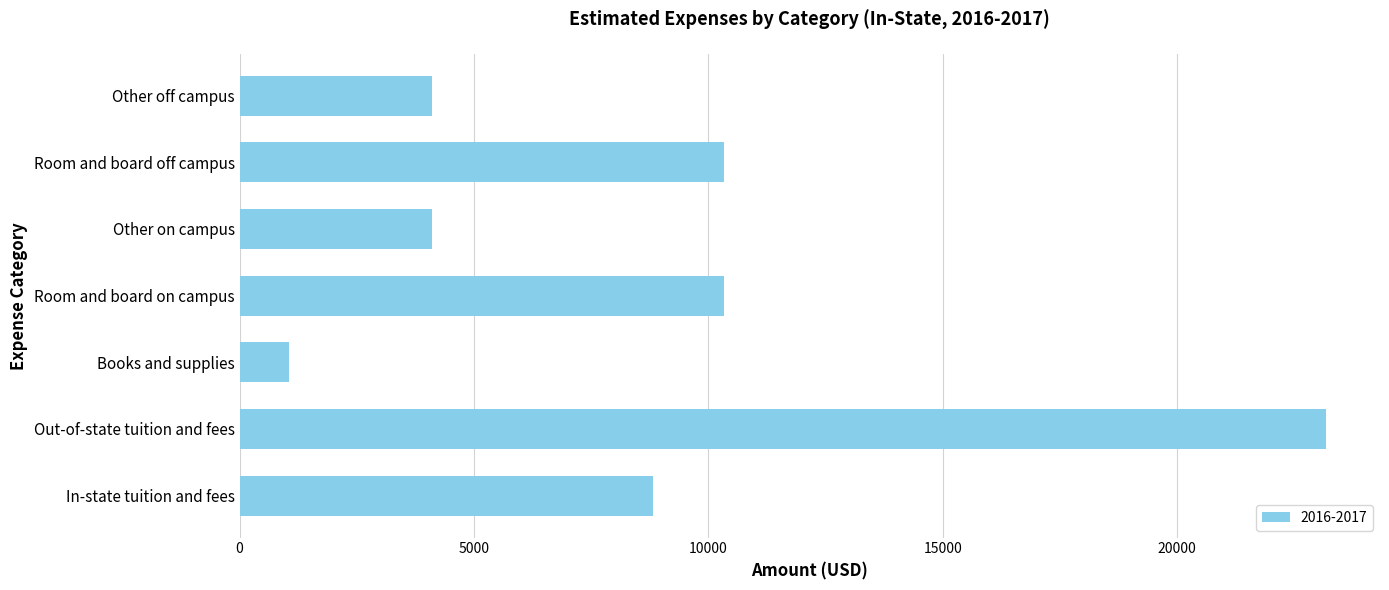

How many bars are there in total?

7